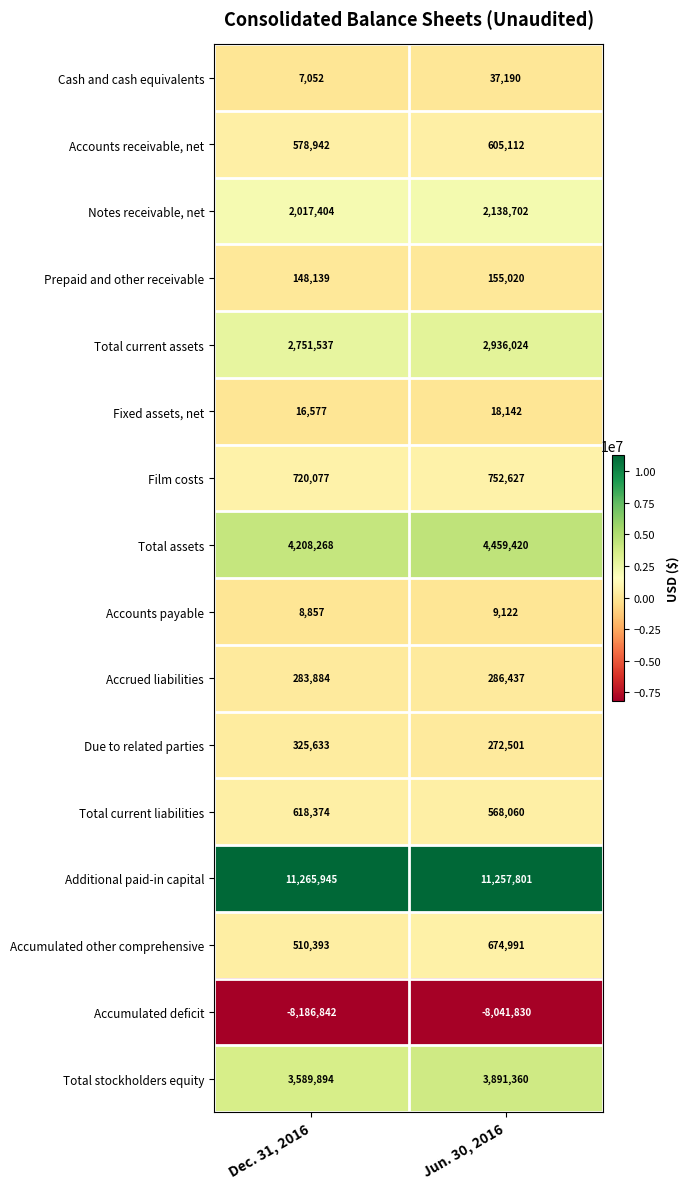

The Accounts receivable, net series shows 605112 at Jun. 30, 2016. True or false?

True